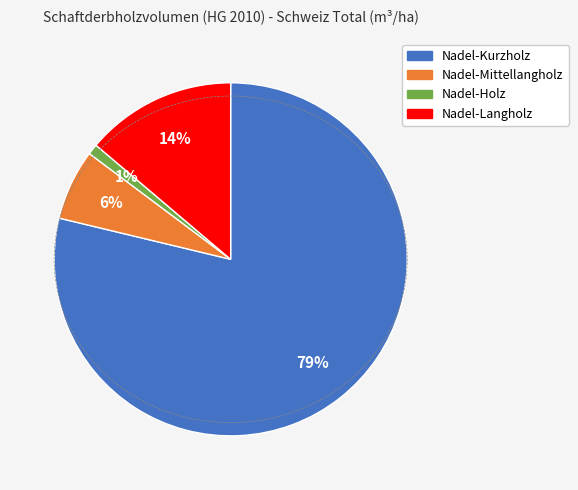

How many slices are in this pie chart?

4